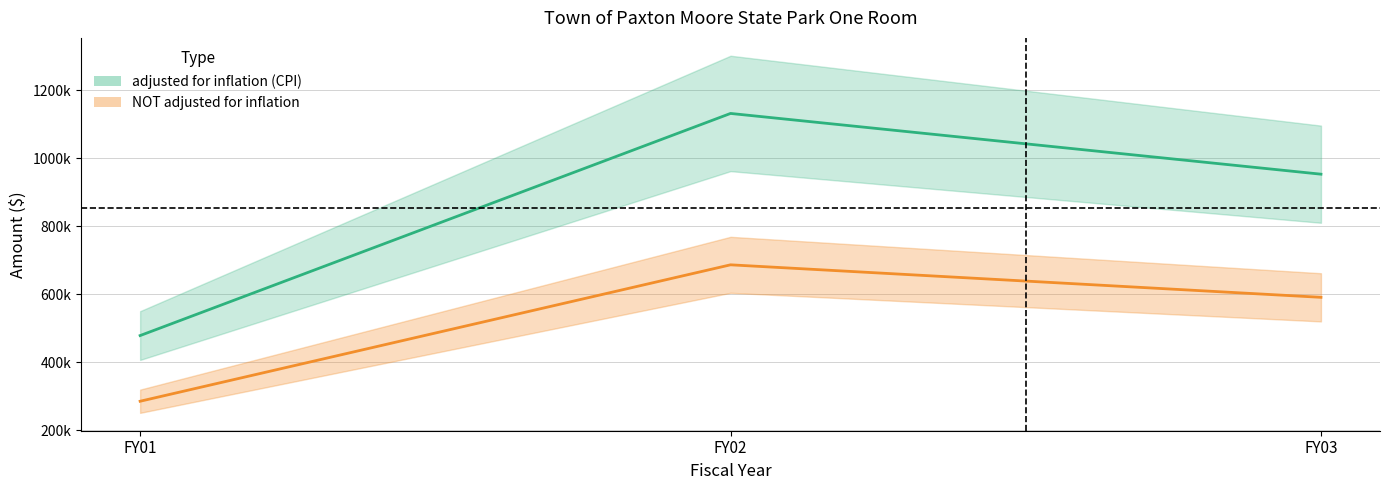

What value does the NOT adjusted for inflation series have at FY01, to the nearest 50?

285100